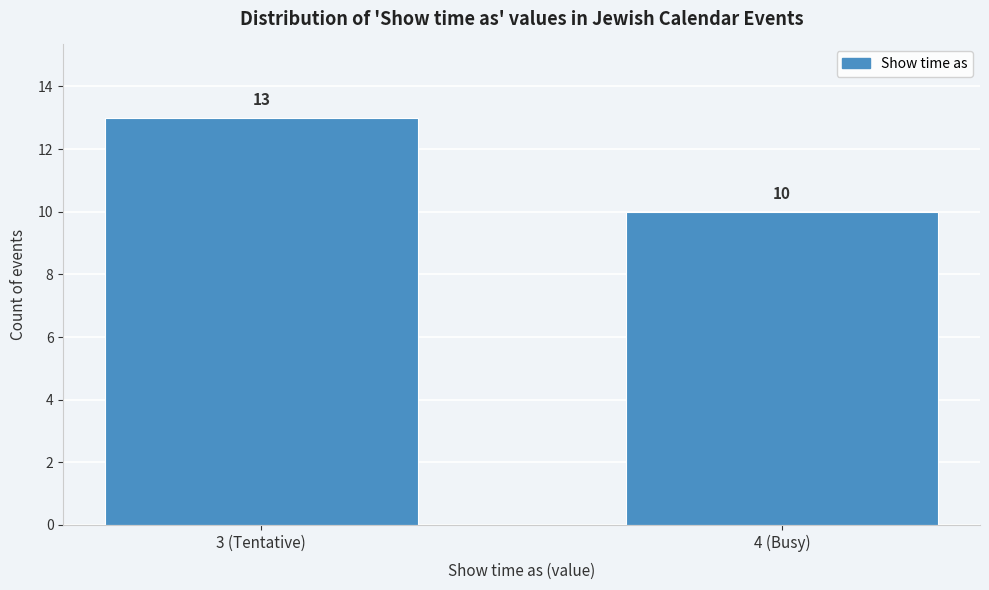

Reading left to right, extract all data points from this chart.

13	10